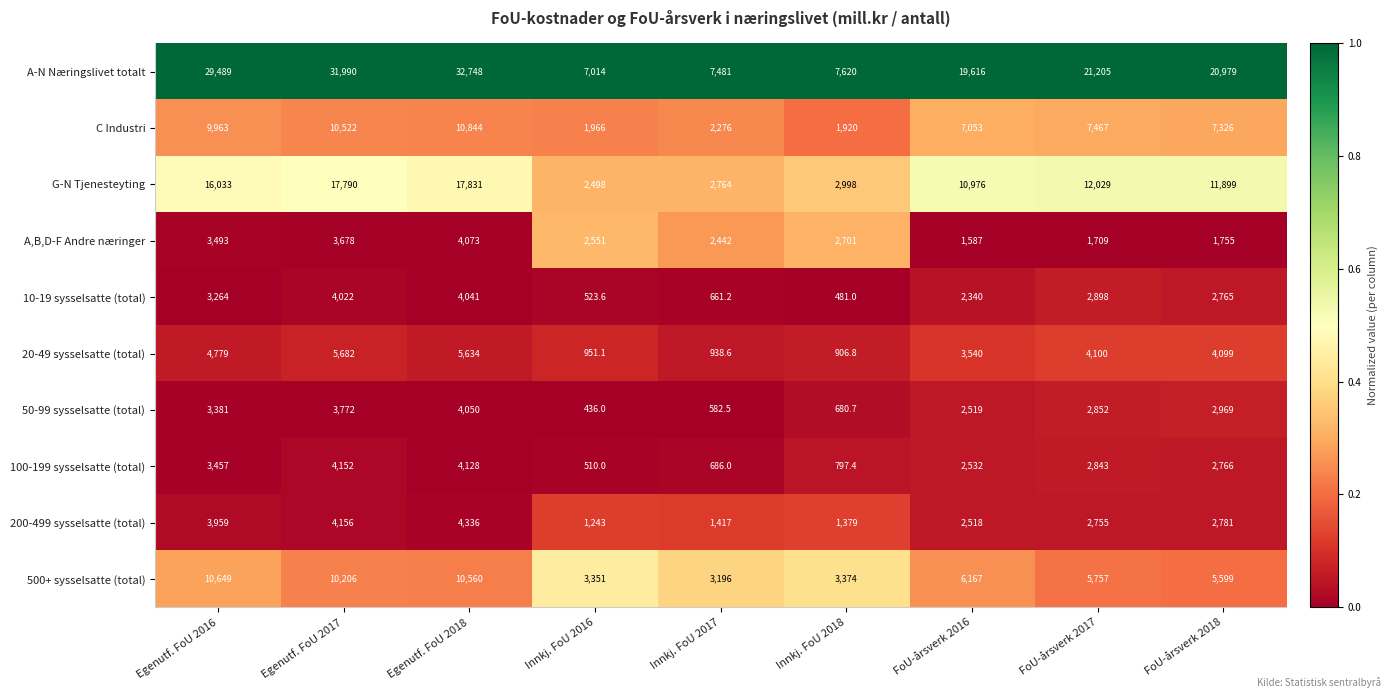

What is the difference between the maximum and minimum values in the C Industri series?

8924.0